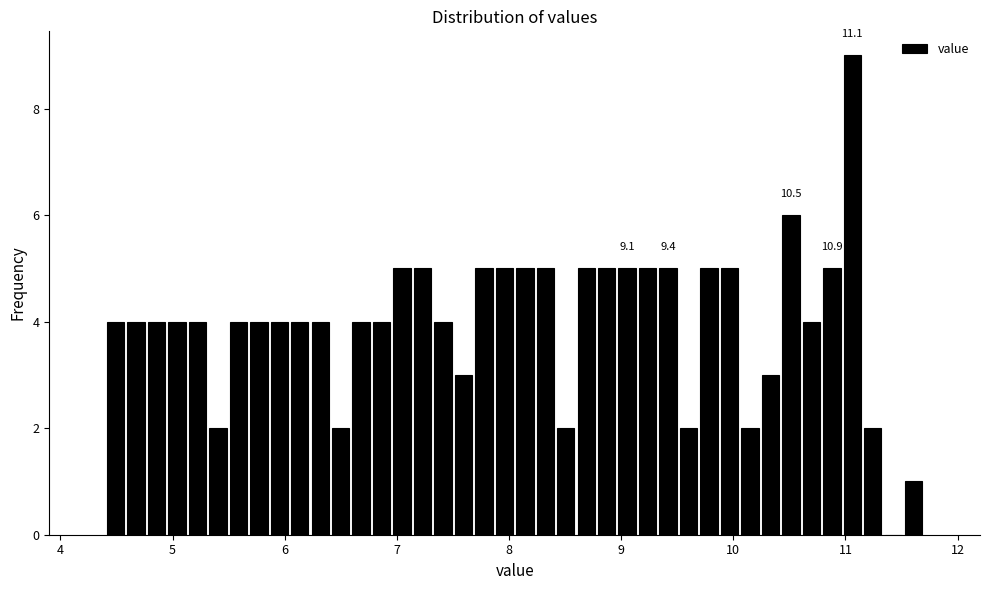

Around what value on the x-axis is the tallest bar? Give the approximate position of its centre, as read against the axis.

11.1